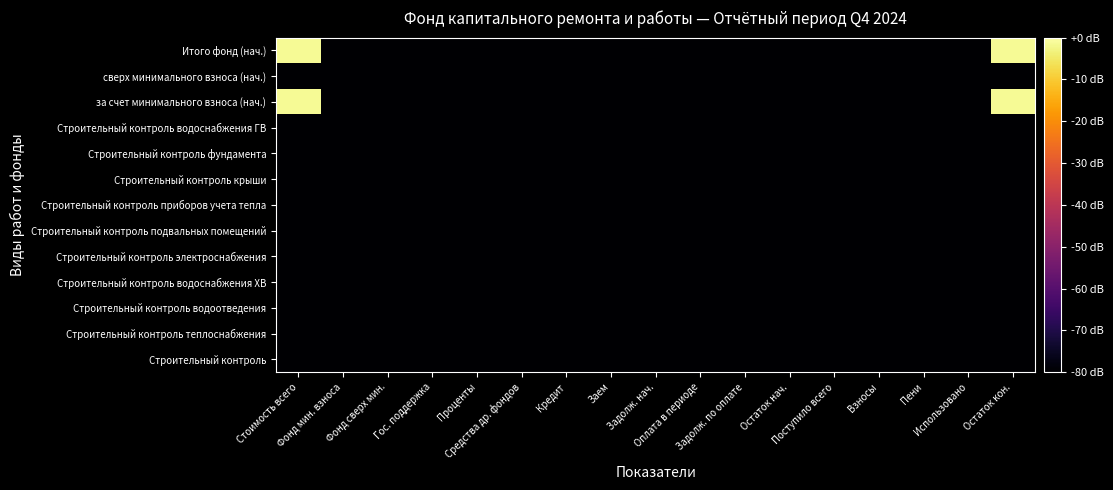

What is the total value across all series at Фонд сверх мин.?

-1040.0